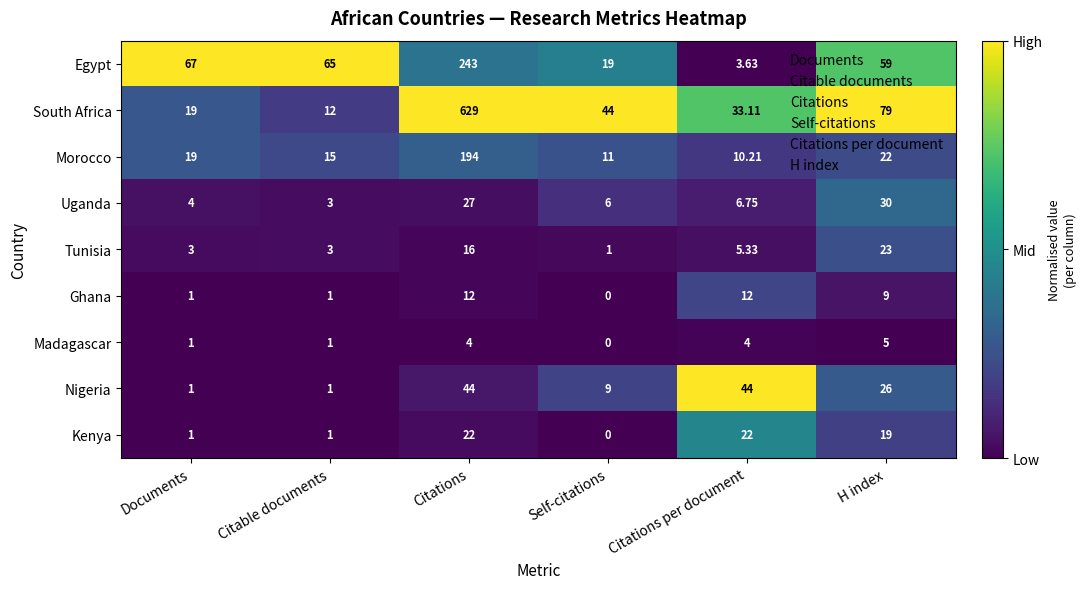

Which series has the largest total across all categories?

South Africa